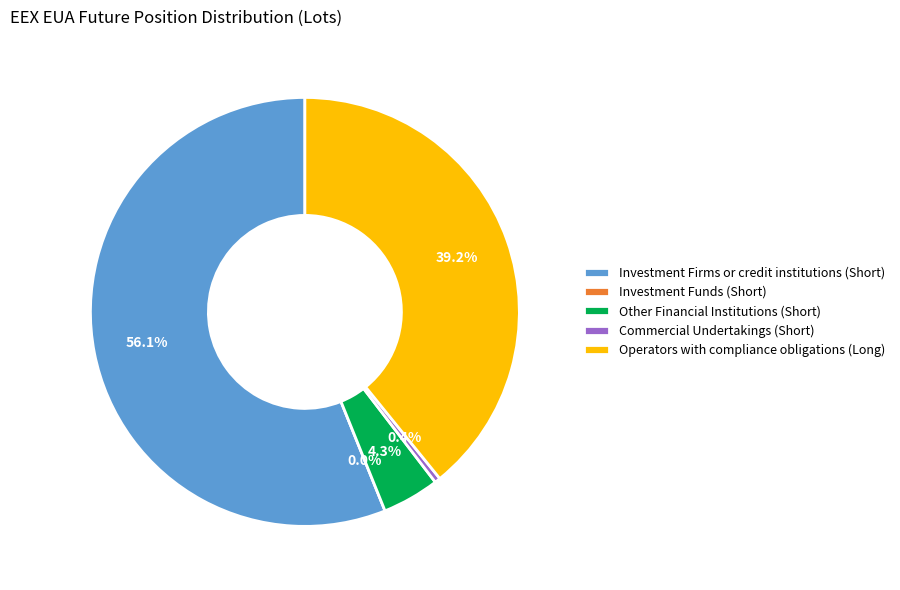

To the nearest percent, what is the average slice percentage?

20%